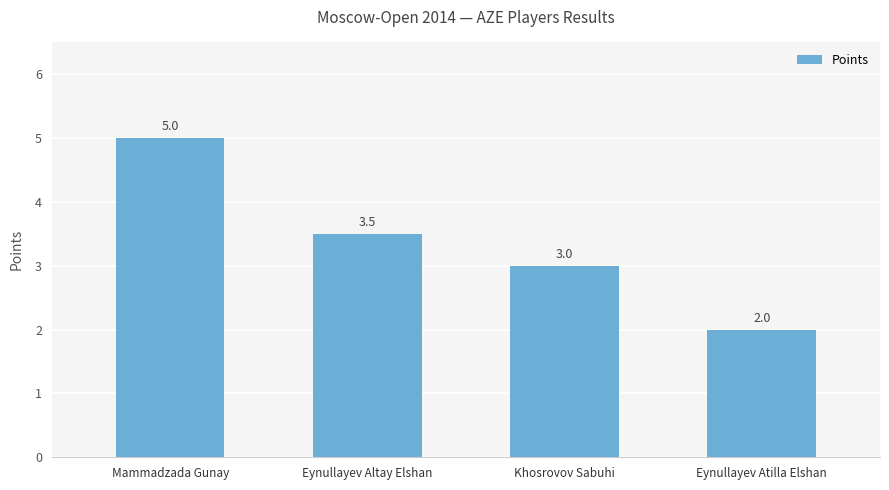

Reading left to right, list all the values displayed in this chart.

Mammadzada Gunay=5.0	Eynullayev Altay Elshan=3.5	Khosrovov Sabuhi=3.0	Eynullayev Atilla Elshan=2.0